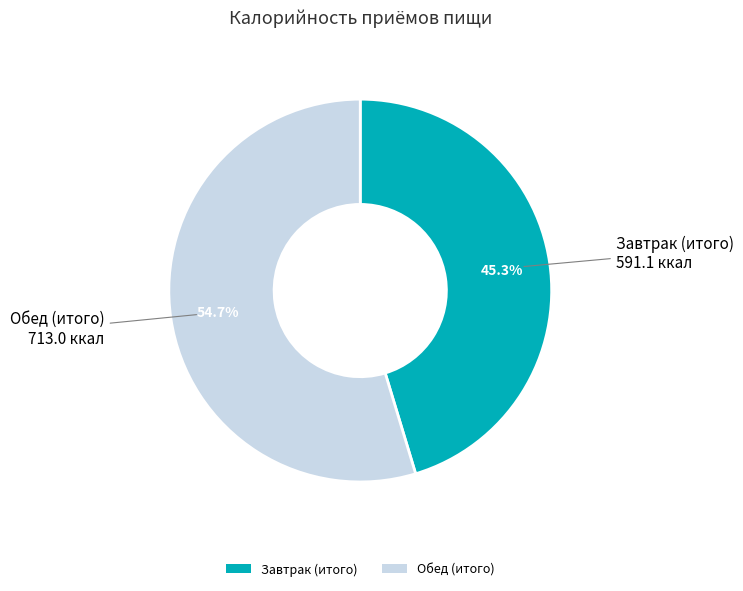

How many segments does this pie chart have?

2